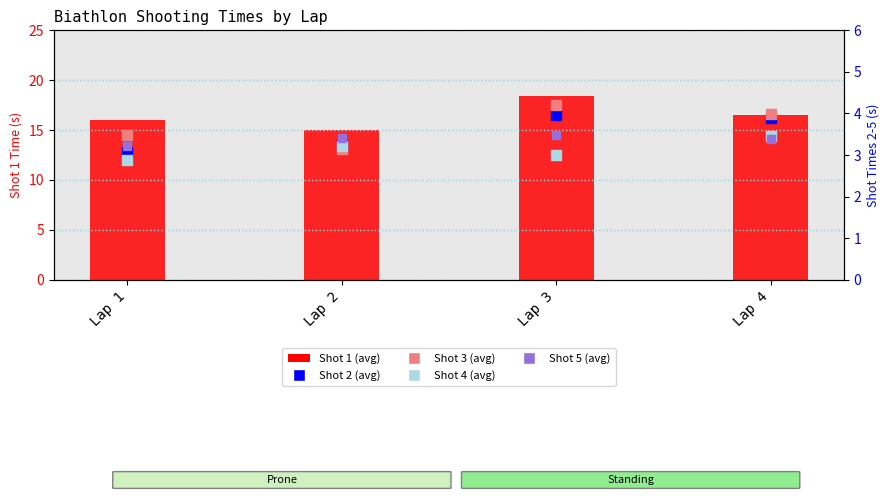

At which category is the sum across all series the highest?

Lap 3